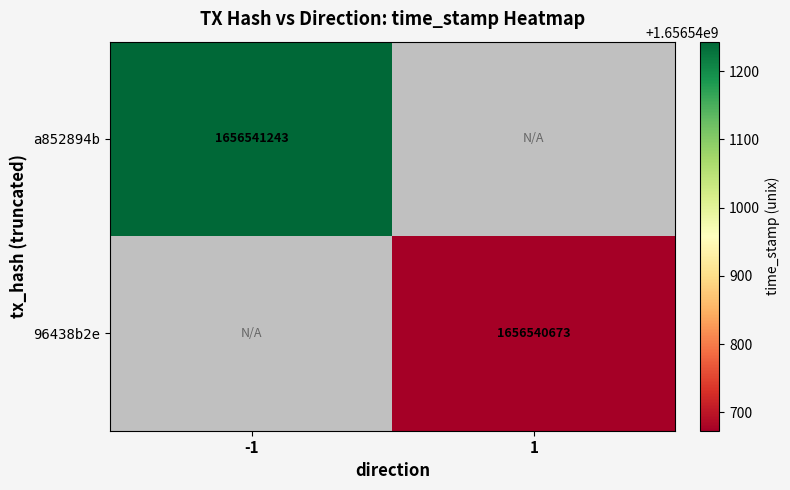

Count the number of data series in this chart.

2